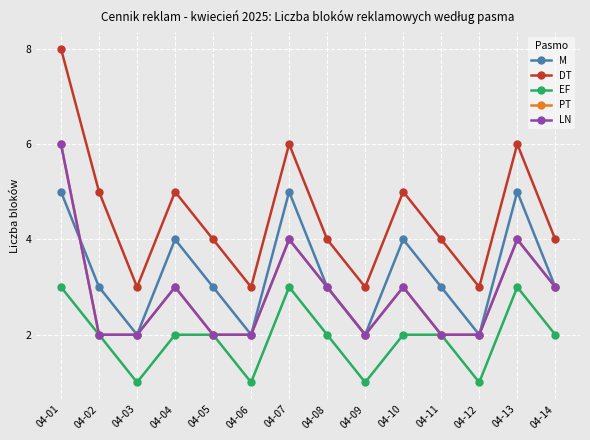

Is this an area chart (filled region under the line)?

No